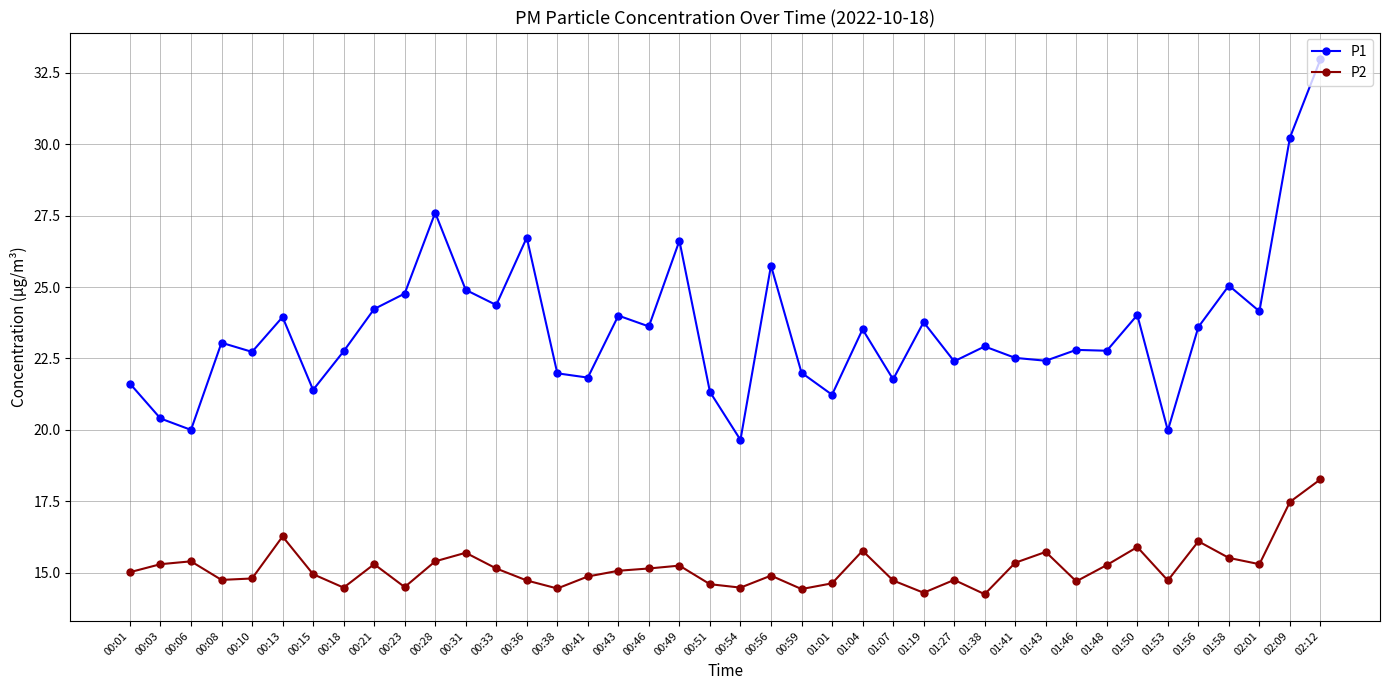

True or false: P2 has more than 0 points higher than both neighbors.

True